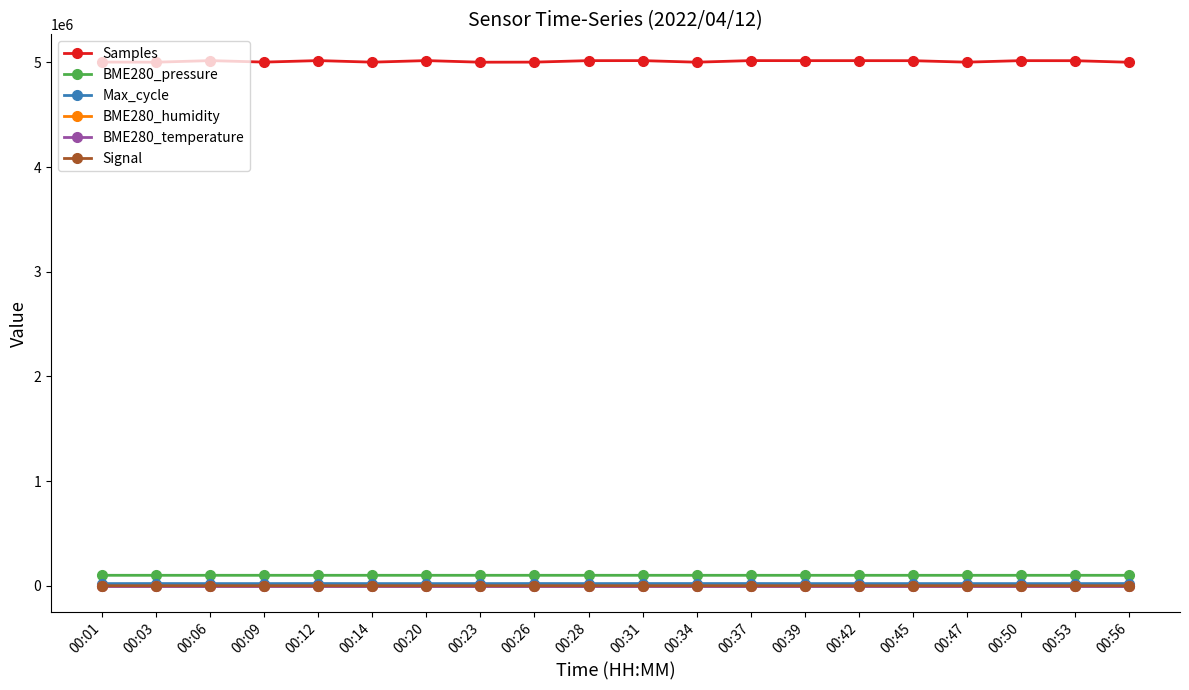

What is the greatest value displayed?

5016686.0